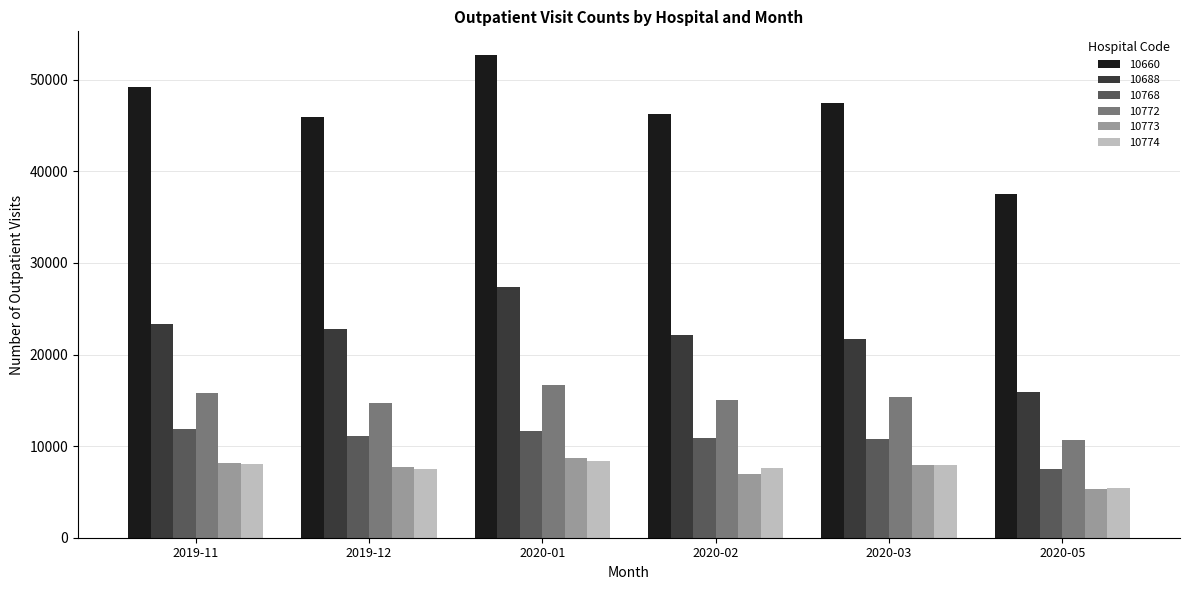

What is the difference between the second highest and second lowest values in the 10773 series?

1213